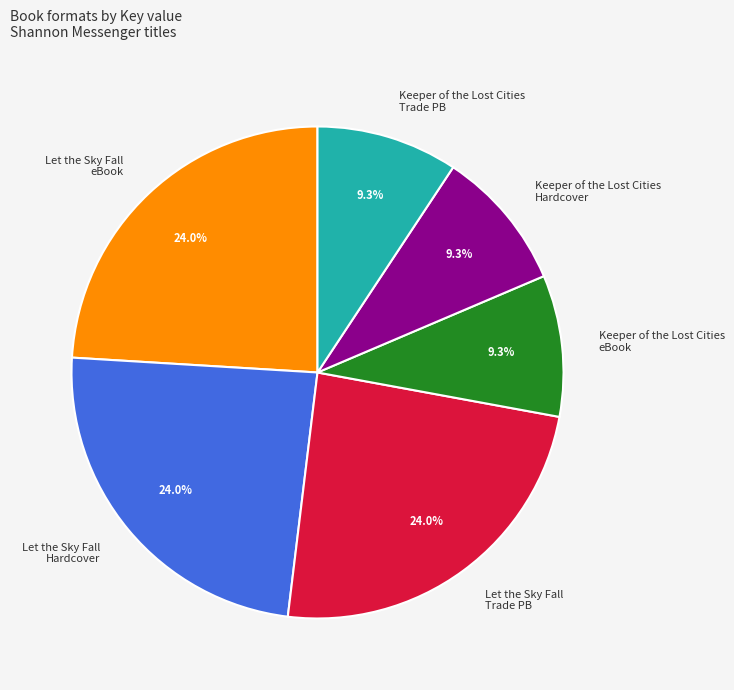

How many segments does this pie chart have?

6